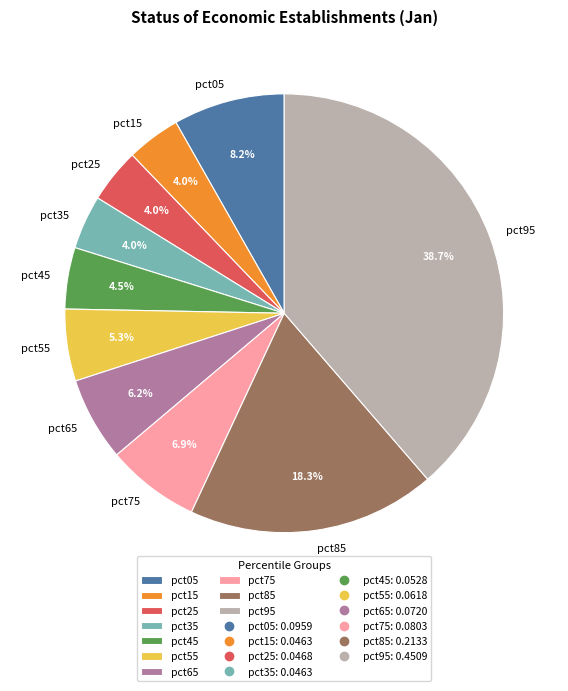

What percentage is the pct55 slice, to the nearest percent?

5%